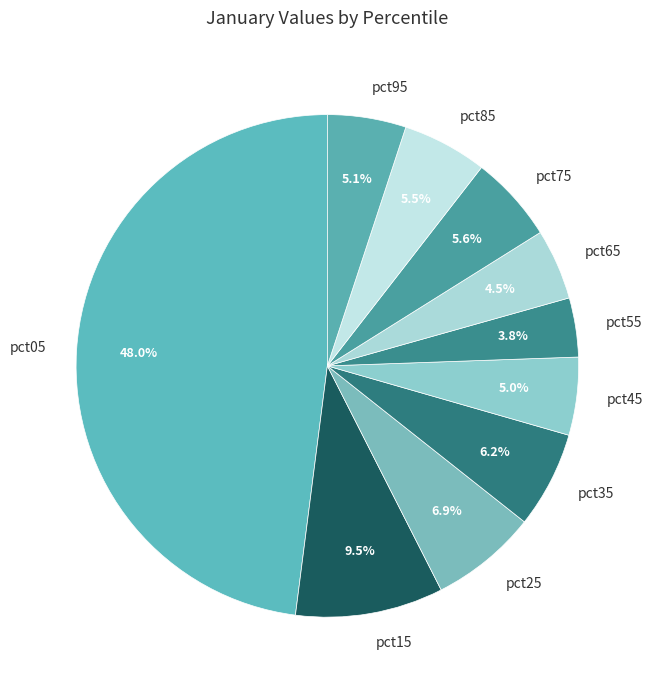

Is there a majority slice in this chart?

No